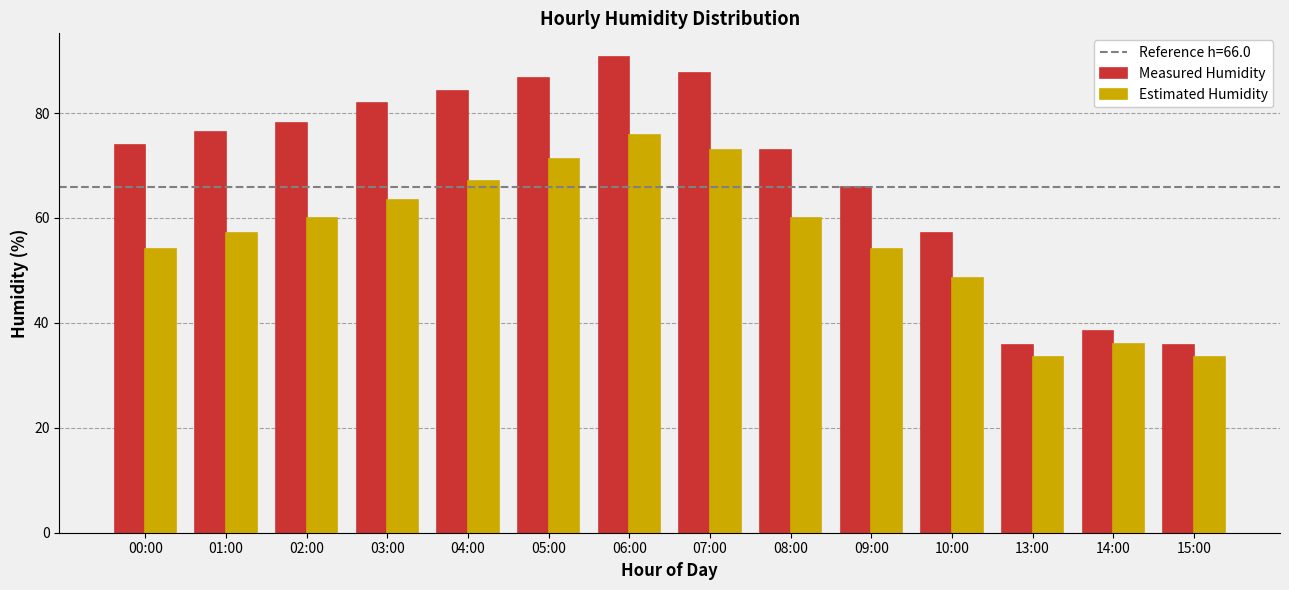

What is the label of the 6th bar from the left?

05:00